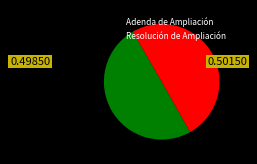

Is the sum of Resolución de Ampliación and Adenda de Ampliación greater than half?

Yes